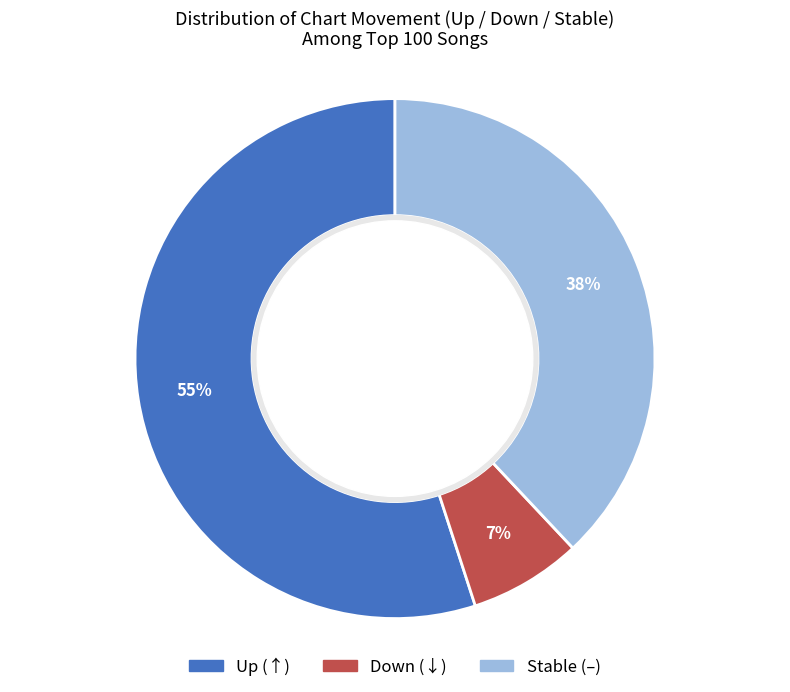

To the nearest percent, what is the average slice percentage?

33%